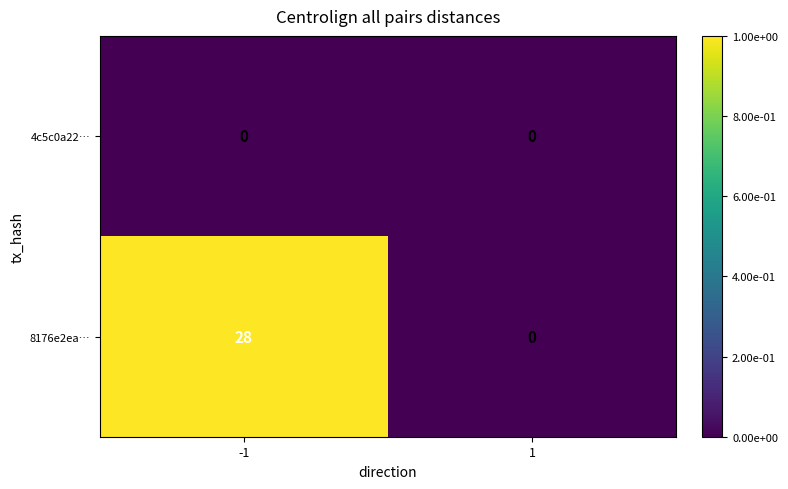

Rank the series by their maximum value, from lowest to highest.

4c5c0a22…, 8176e2ea…